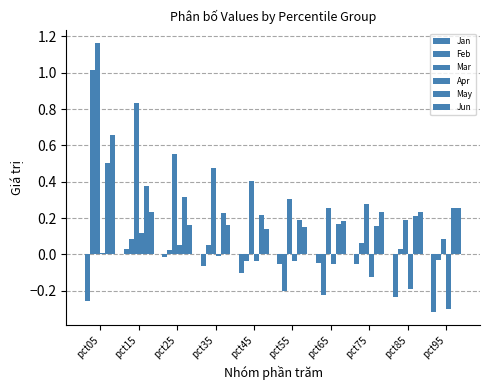

How many distinct data groups are displayed?

6